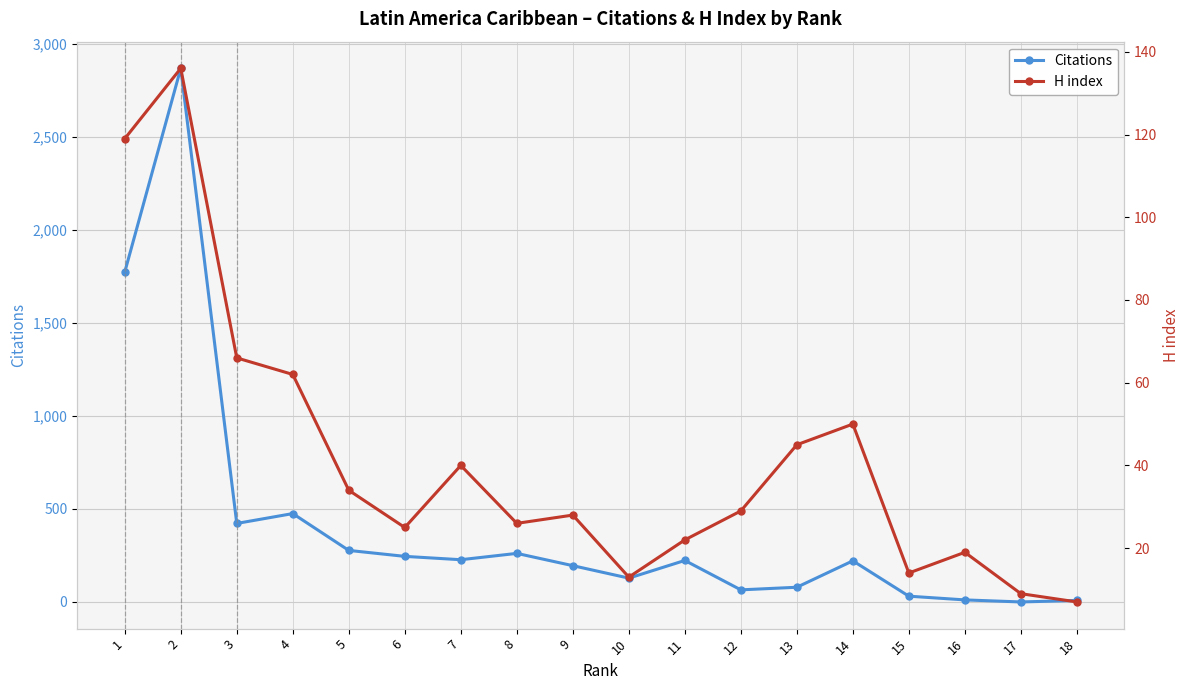

Reading left to right, what are all the values shown in this chart?

Citations: 1=1773	2=2868	3=422	4=475	5=277	6=245	7=227	8=261	9=195	10=128	11=223	12=65	13=79	14=221	15=31	16=11	17=0	18=8
H index: 1=119	2=136	3=66	4=62	5=34	6=25	7=40	8=26	9=28	10=13	11=22	12=29	13=45	14=50	15=14	16=19	17=9	18=7